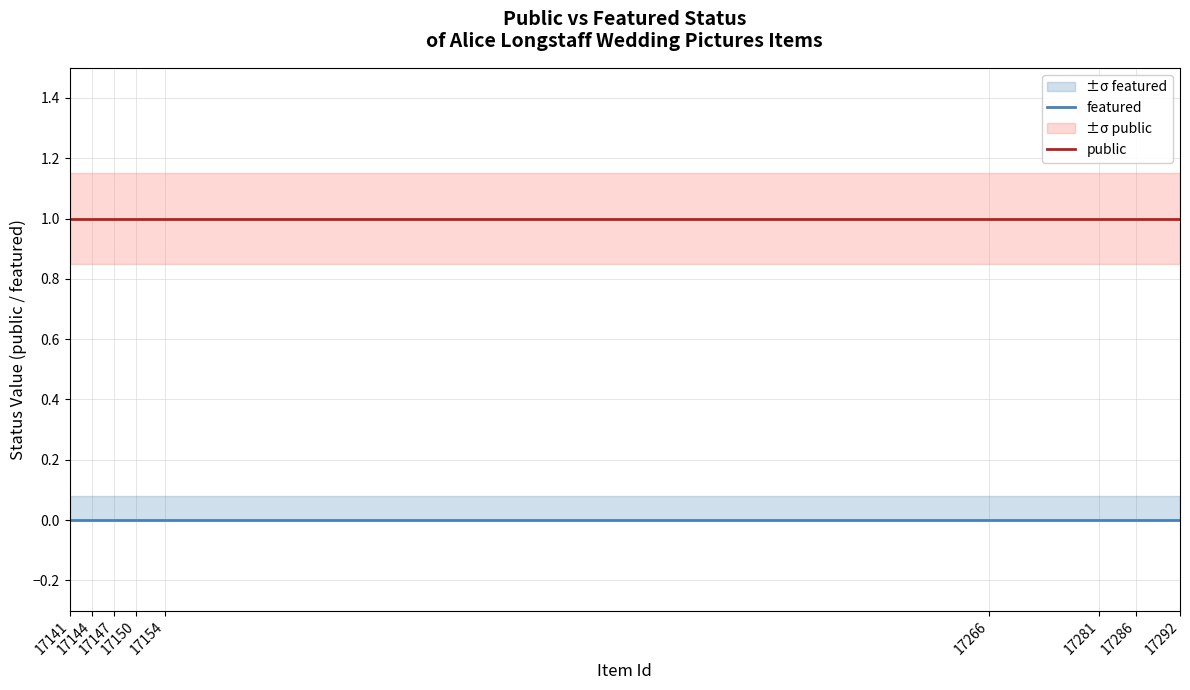

True or false: featured and public intersect in this chart.

False